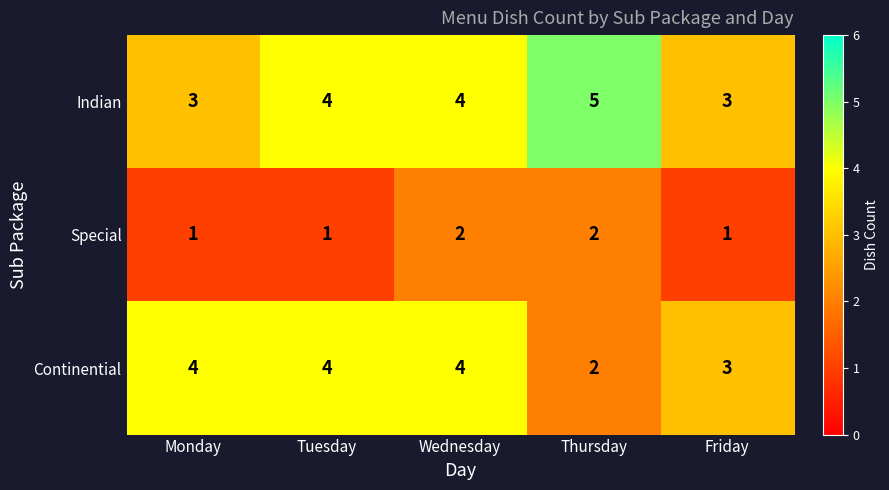

What is the sum of the Special values at Wednesday and Monday?

3